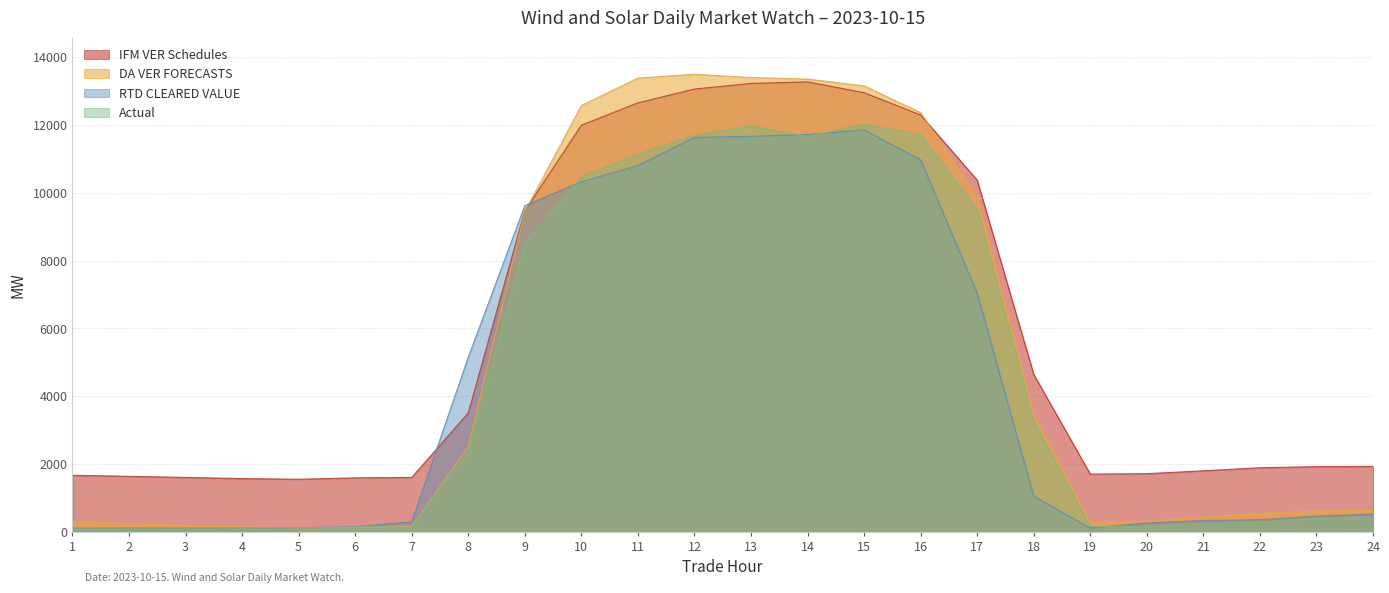

Reading left to right, transcribe all the data shown in this chart.

IFM VER Schedules: 1=1661.7	2=1632.6	3=1599.3	4=1565.5	5=1545.9	6=1586.3	7=1598.7	8=3504.0	9=9467.4	10=11993.9	11=12654.7	12=13061.9	13=13228.6	14=13273.3	15=12954.3	16=12297.4	17=10375.5	18=4641.4	19=1697.8	20=1709.7	21=1795.9	22=1885.5	23=1918.3	24=1924.5
DA VER FORECASTS: 1=287.5	2=236.2	3=179.3	4=133.2	5=114.3	6=124.6	7=153.8	8=2501.1	9=9442.2	10=12573.7	11=13385.6	12=13497.5	13=13401.1	14=13357.3	15=13155.5	16=12366.9	17=9860.2	18=3423.5	19=252.6	20=303.8	21=436.6	22=541.8	23=606.5	24=621.9
RTD CLEARED VALUE: 1=117.0	2=115.5	3=107.8	4=106.6	5=116.1	6=145.1	7=287.6	8=5144.8	9=9619.7	10=10325.1	11=10800.8	12=11635.3	13=11667.6	14=11718.7	15=11859.9	16=10972.1	17=7036.9	18=1041.8	19=108.2	20=254.4	21=328.5	22=350.1	23=458.5	24=517.7
Actual: 1=128.7	2=105.2	3=107.2	4=99.7	5=110.2	6=136.6	7=178.8	8=2361.3	9=8522.6	10=10474.4	11=11137.6	12=11696.3	13=11971.5	14=11663.6	15=12026.6	16=11717.4	17=9509.4	18=3258.1	19=149.9	20=146.7	21=246.0	22=270.5	23=383.4	24=426.2